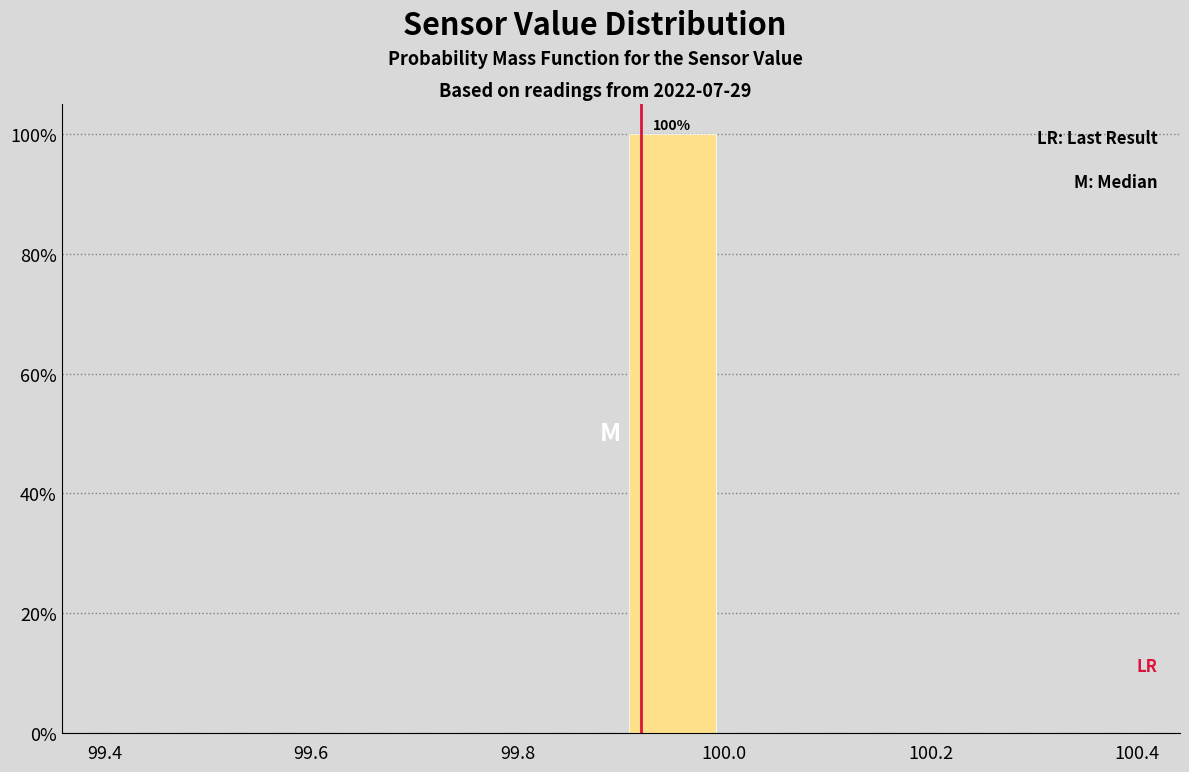

Which range on the x-axis has the tallest bar?

99.9 to 100.0